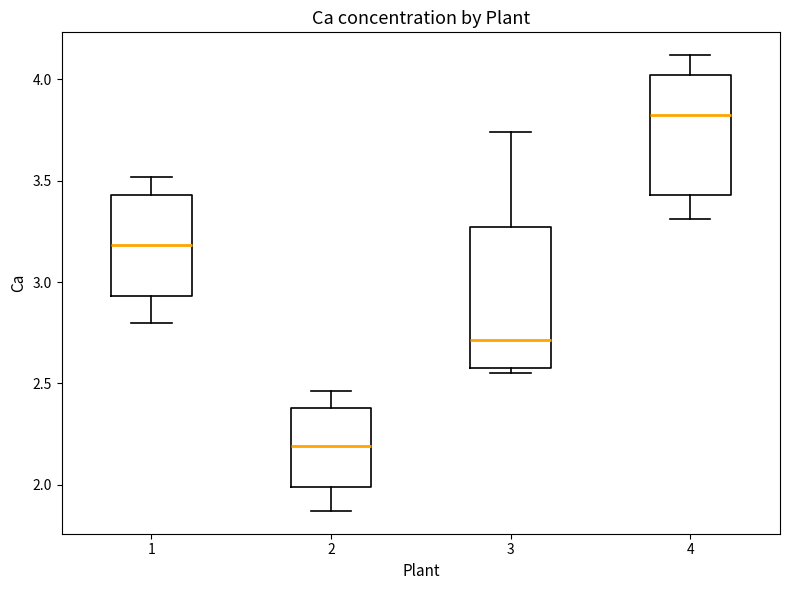

Reading left to right, transcribe this box plot: for each box, give where its median line is, the range the box spans, and where its two whiskers end, as read against the y-axis. The values are not printed on the chart, so give them approximately, as read against the axis.

1: median 3.20, box 2.95 to 3.45, whiskers 2.80 to 3.50
2: median 2.20, box 2.00 to 2.40, whiskers 1.85 to 2.45
3: median 2.70, box 2.60 to 3.25, whiskers 2.55 to 3.75
4: median 3.85, box 3.45 to 4.00, whiskers 3.30 to 4.10